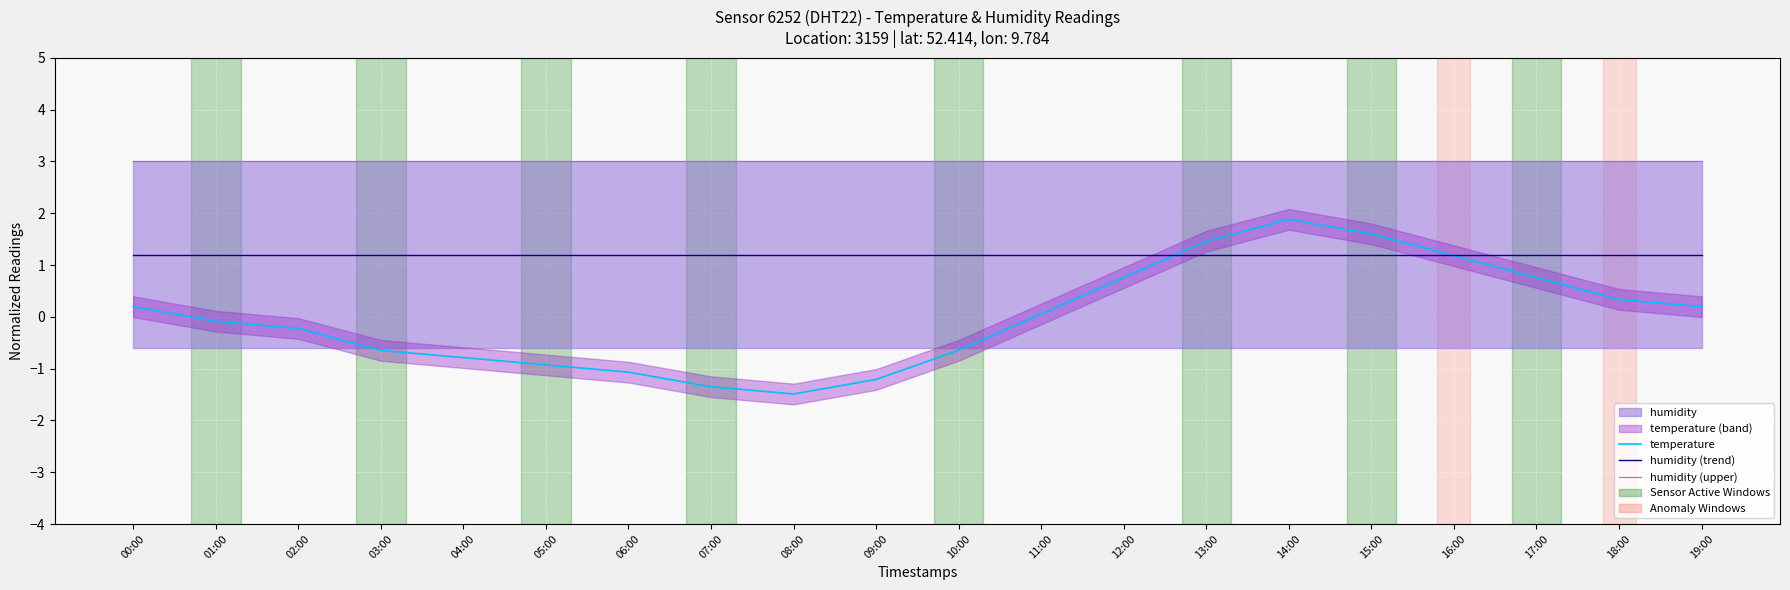

What is the sum of the humidity (upper) values at 05:00 and 11:00?

6.0